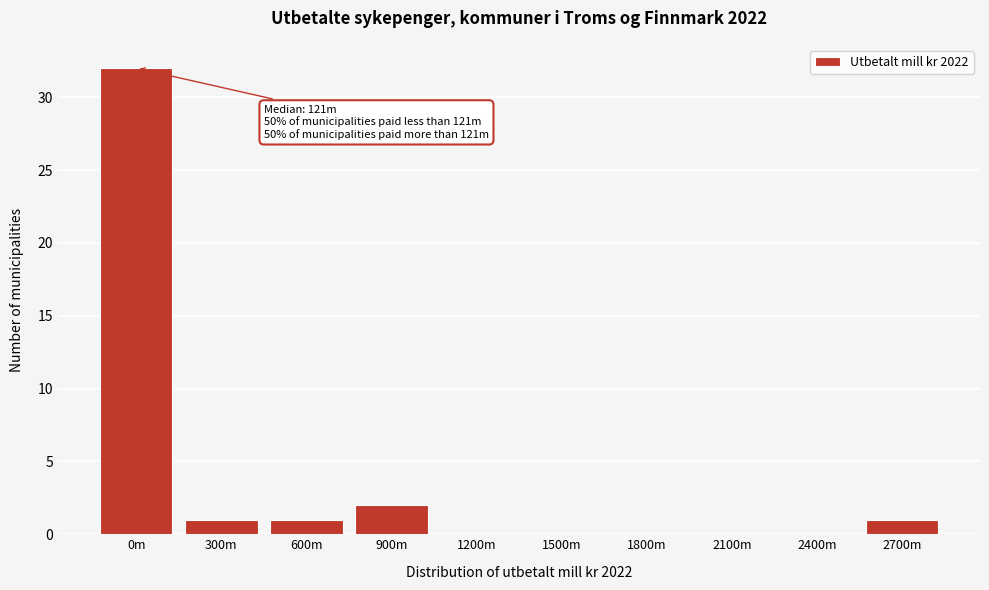

Reading right to left, transcribe all the data shown in this chart.

2700m=1	2400m=0	2100m=0	1800m=0	1500m=0	1200m=0	900m=2	600m=1	300m=1	0m=32